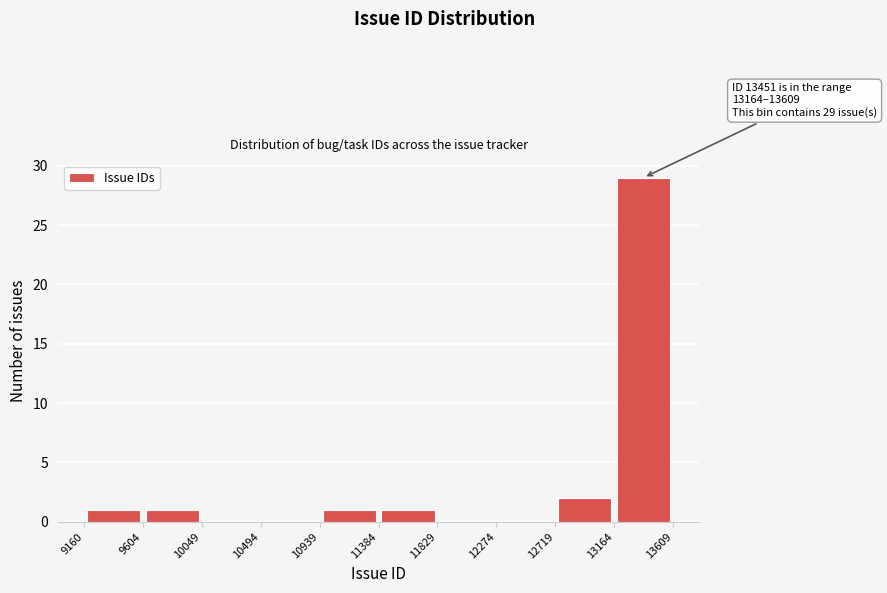

Which range on the x-axis has the tallest bar?

13164 to 13609